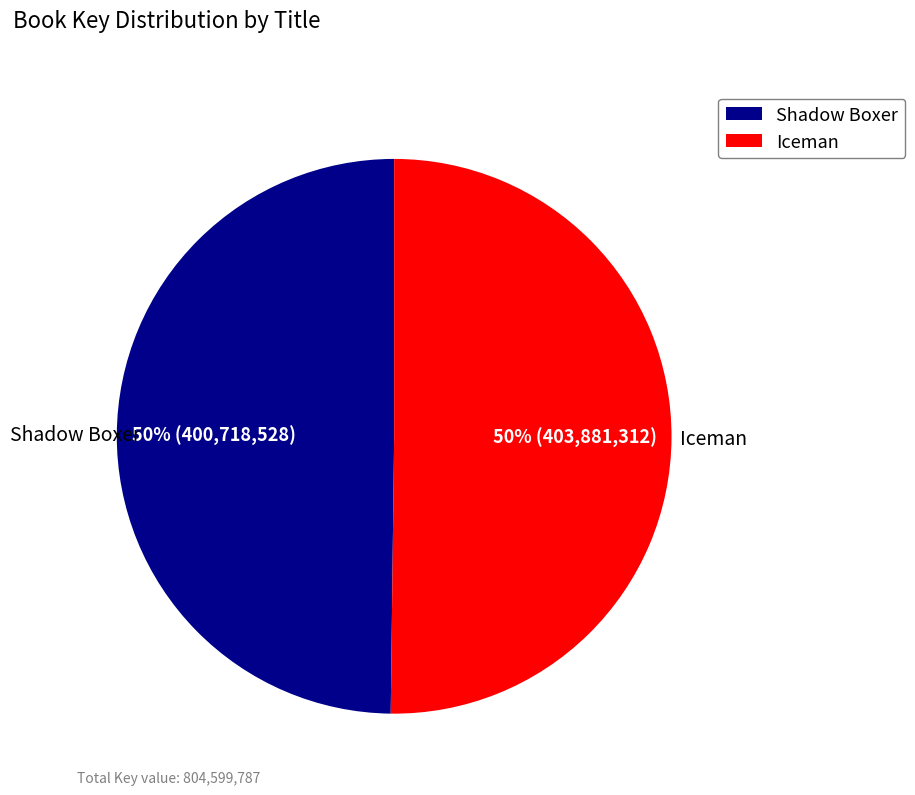

What is the ratio of the value at Iceman to the value at Shadow Boxer?

1.0